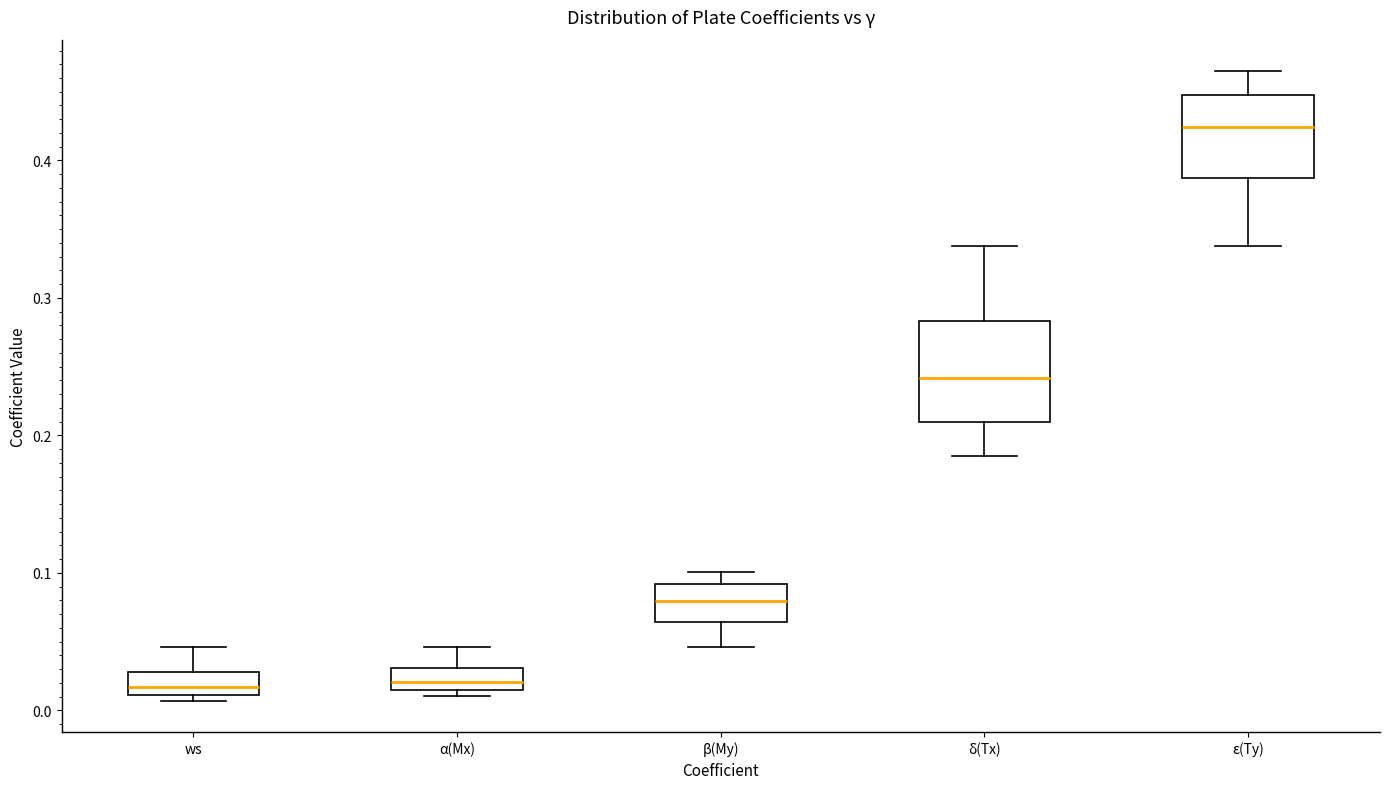

Which box has the highest median line?

ε(Ty)